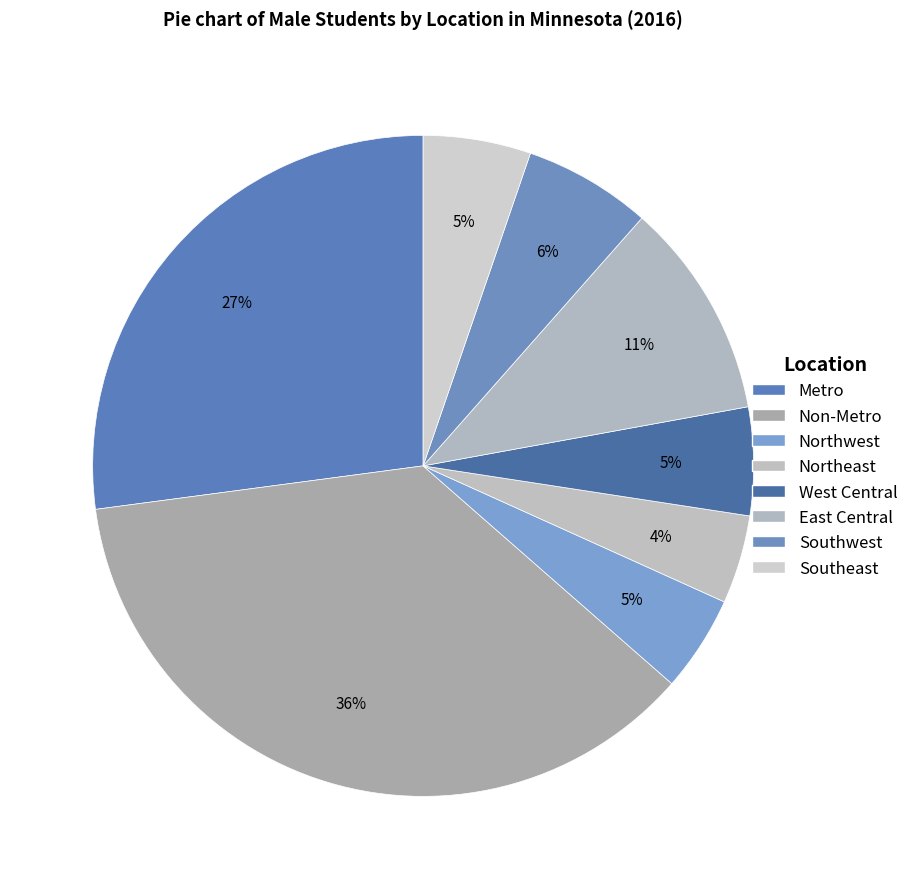

To the nearest percent, what is the average slice percentage?

12%